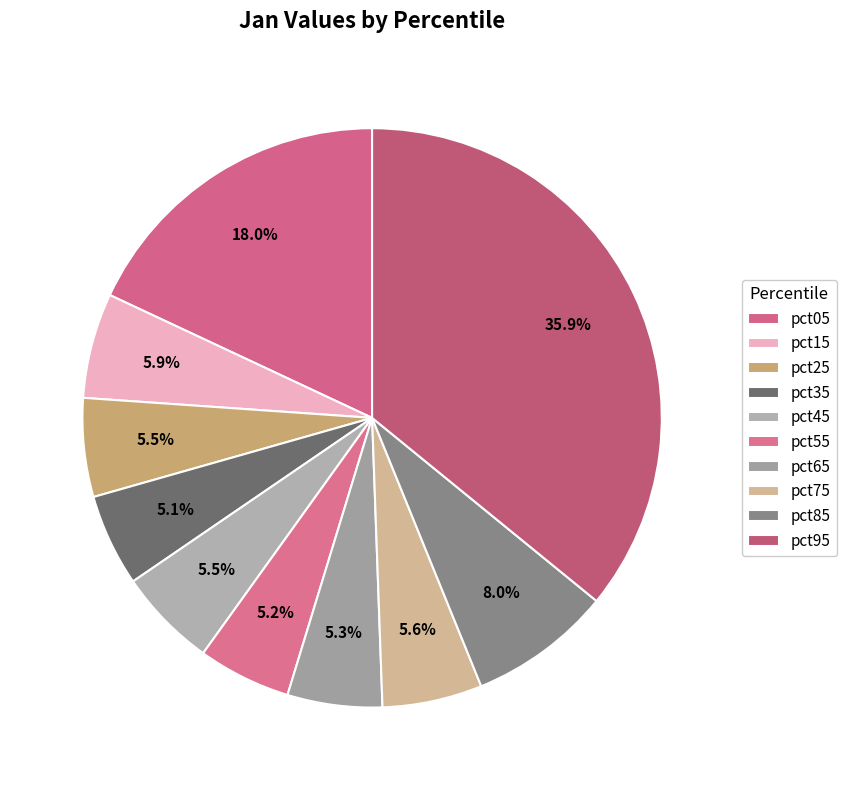

How many segments does this pie chart have?

10